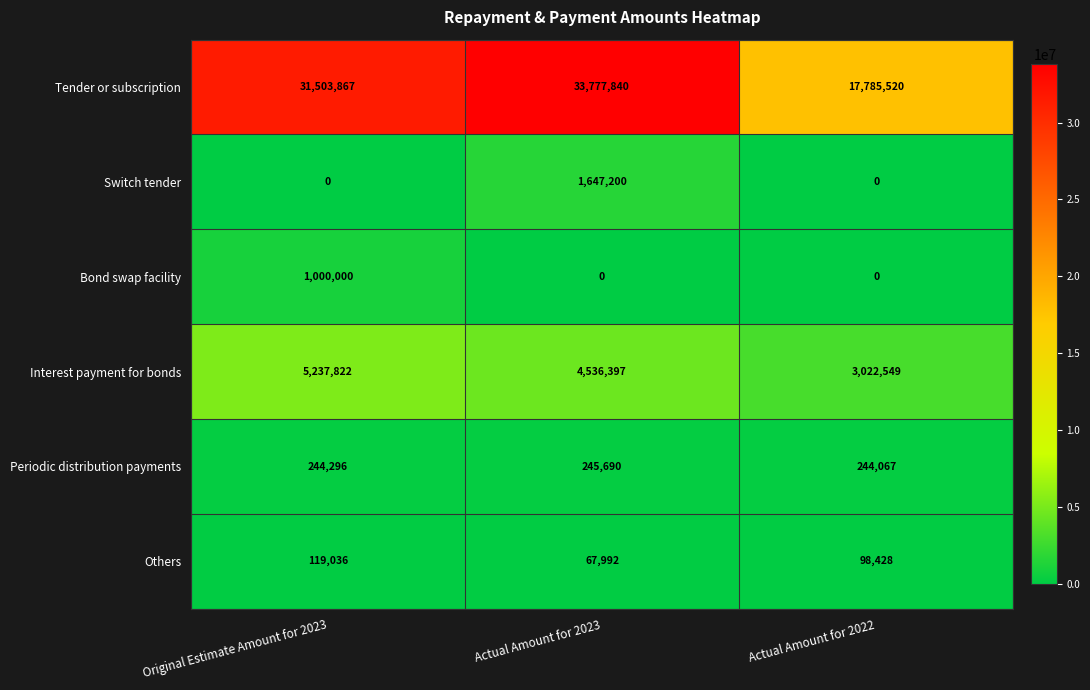

The Others series shows 52339 at Actual Amount for 2022. True or false?

False